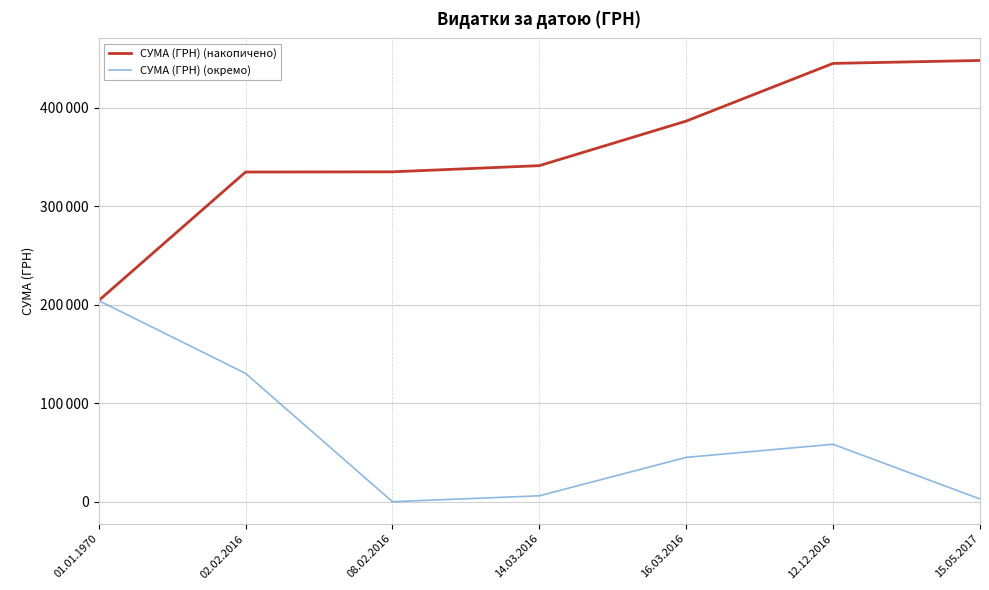

True or false: СУМА (ГРН) (накопичено) and СУМА (ГРН) (окремо) intersect in this chart.

False